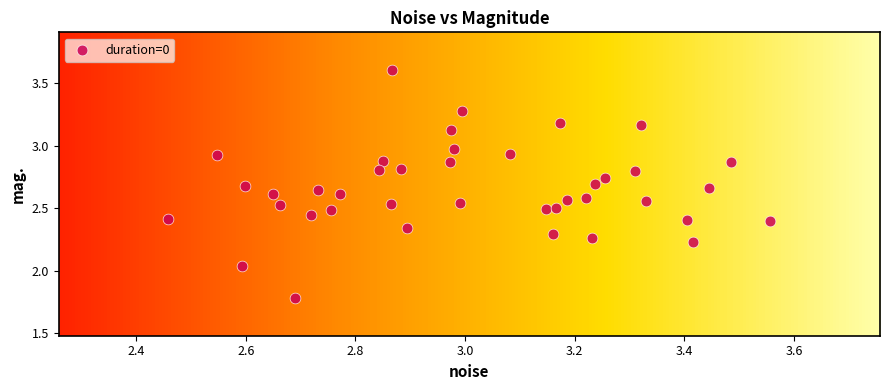

What is the range of X values (max minus min)?

1.1